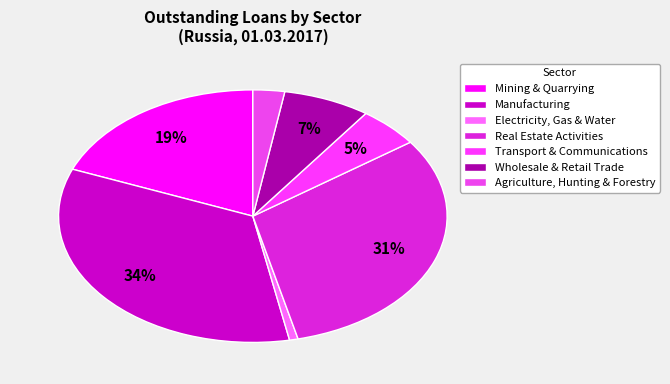

Is it true that Transport & Communications is 5% of the pie?

True